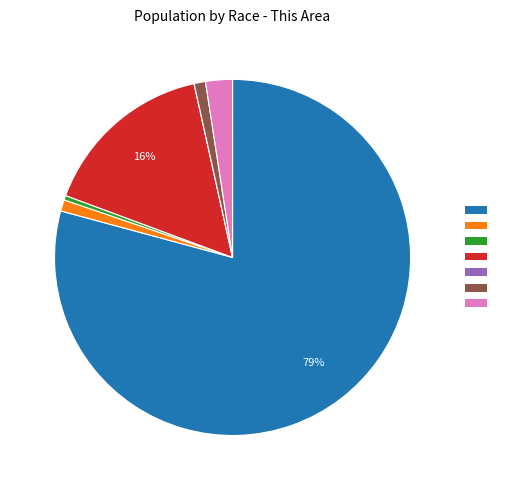

Does any single category account for the majority?

Yes